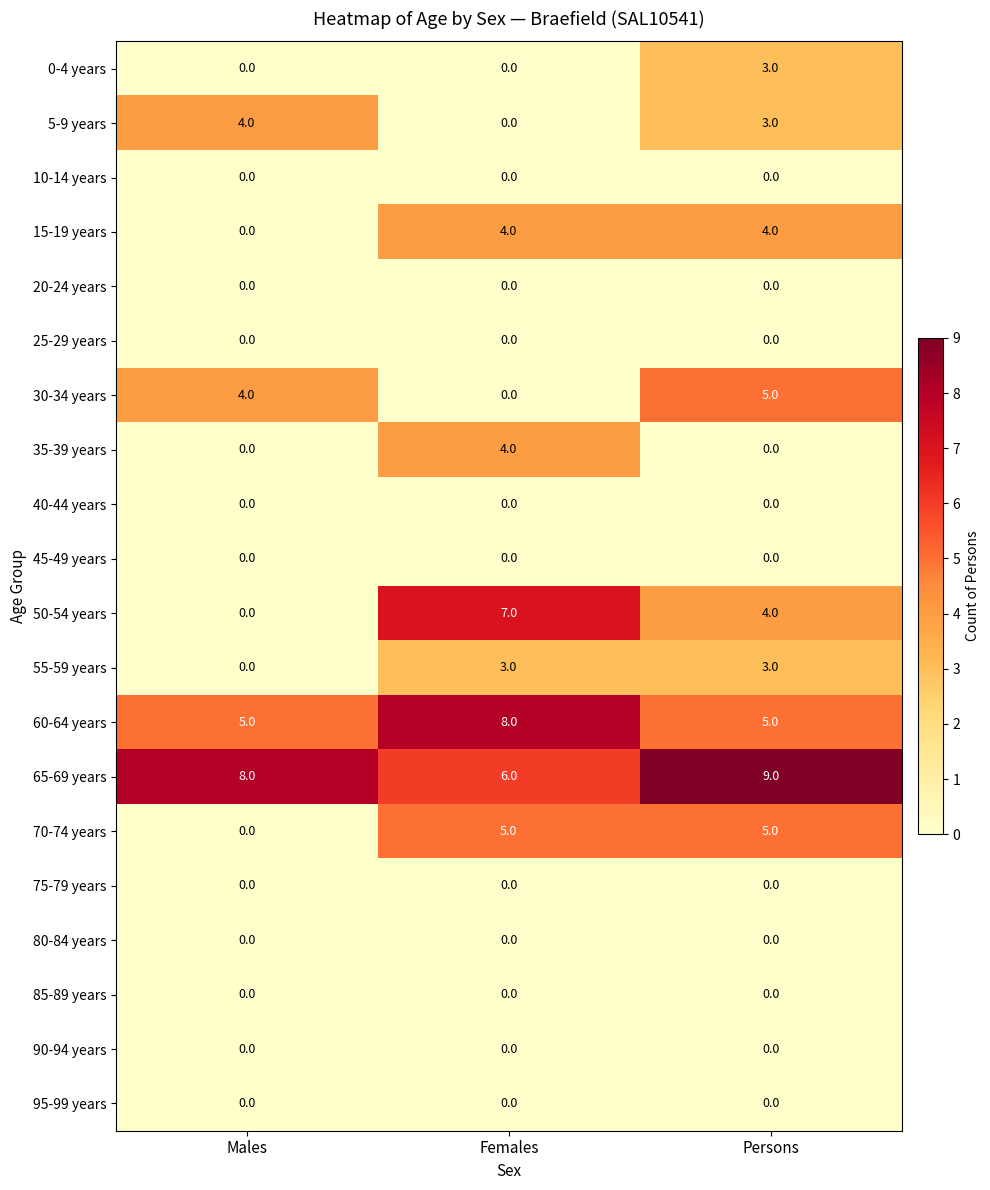

How many categories are shown in the chart?

3